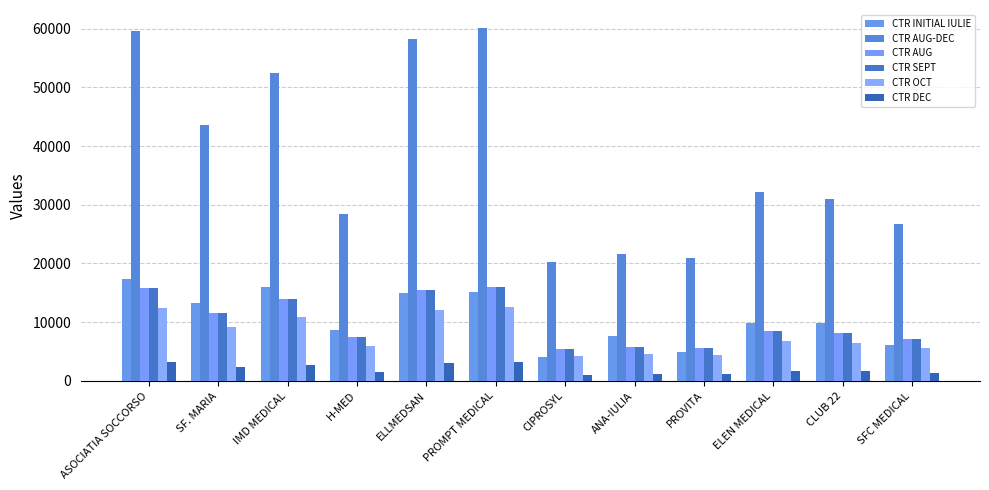

How many series are shown in this chart?

6